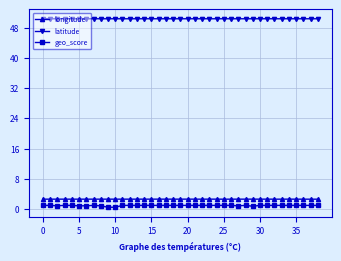

True or false: geo_score has more than 0 interior local peaks.

True